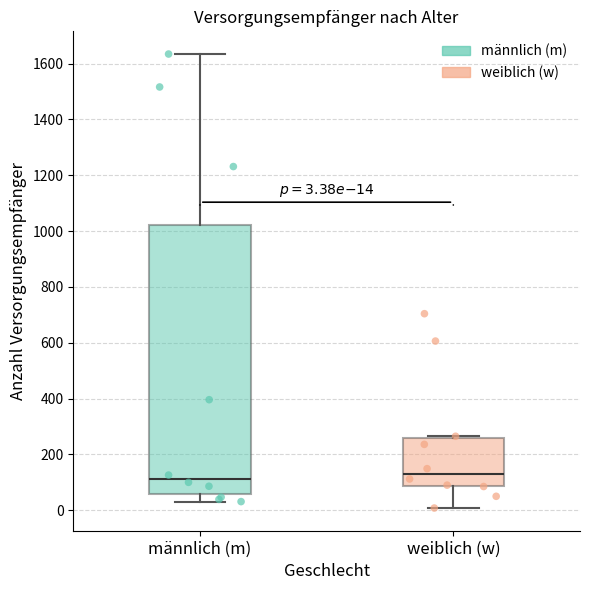

Which box is the tallest, from its lower edge to its upper edge?

männlich (m)